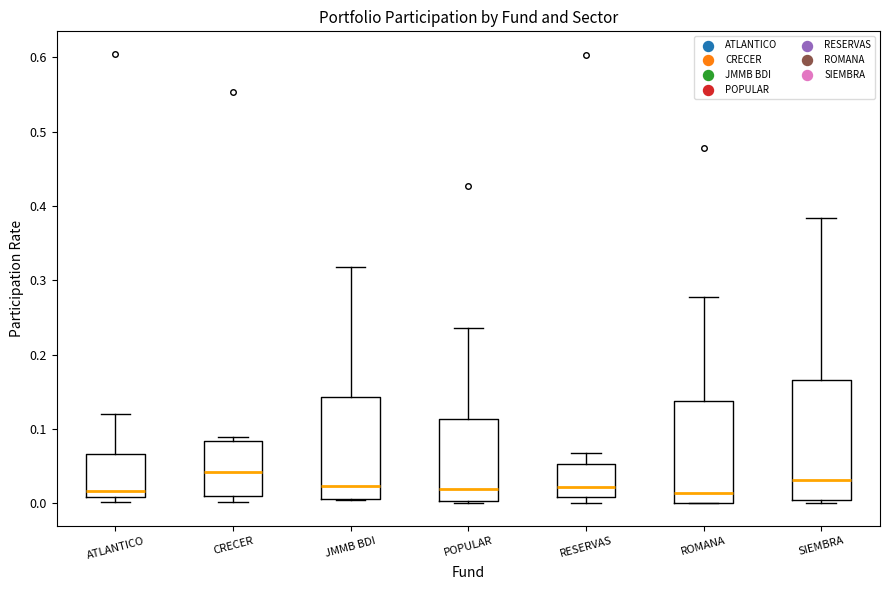

Reading left to right, transcribe this box plot: for each box, give where its median line is, the range the box spans, and where its two whiskers end, as read against the y-axis. The values are not printed on the chart, so give them approximately, as read against the axis.

ATLANTICO: median 0.02, box 0.01 to 0.07, whiskers 0.00 to 0.12
CRECER: median 0.04, box 0.01 to 0.08, whiskers 0.00 to 0.09
JMMB BDI: median 0.02, box 0.01 to 0.14, whiskers 0.00 to 0.32
POPULAR: median 0.02, box 0.00 to 0.11, whiskers 0.00 to 0.24
RESERVAS: median 0.02, box 0.01 to 0.05, whiskers 0.00 to 0.07
ROMANA: median 0.01, box 0.00 to 0.14, whiskers 0.00 to 0.28
SIEMBRA: median 0.03, box 0.00 to 0.17, whiskers 0.00 (just below the box's lower edge) to 0.38